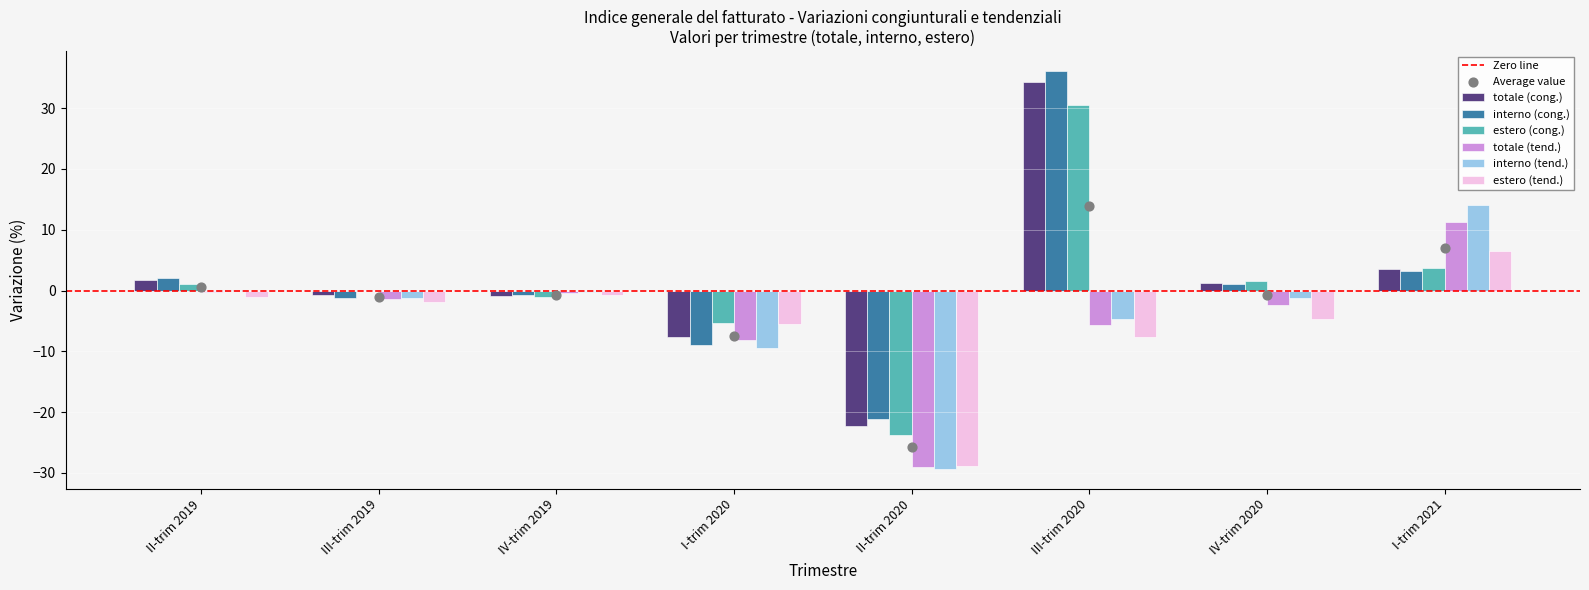

Which series has the largest total across all categories?

interno (cong.)